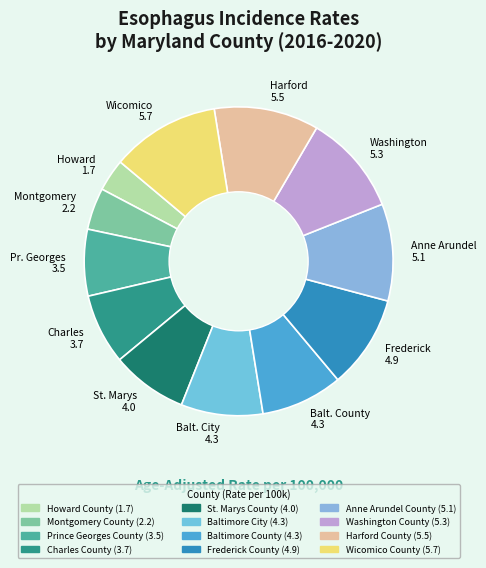

Which slice is the smallest?

Howard 1.7